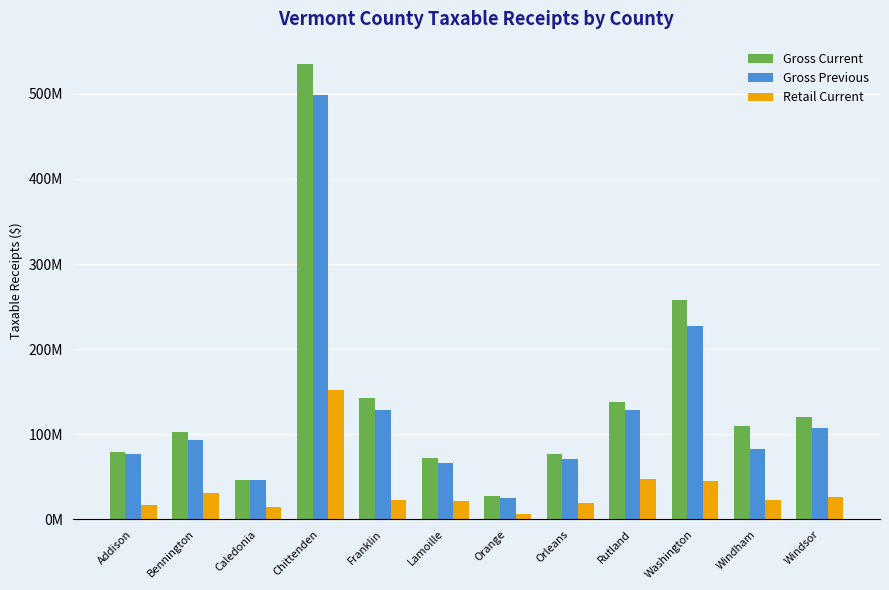

Does the chart contain stacked bars?

No